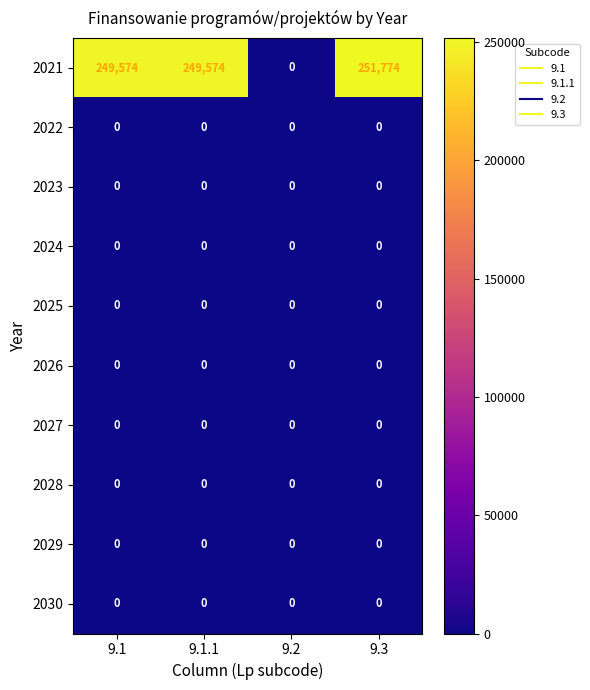

Which label corresponds to the largest value in the chart?

9.3